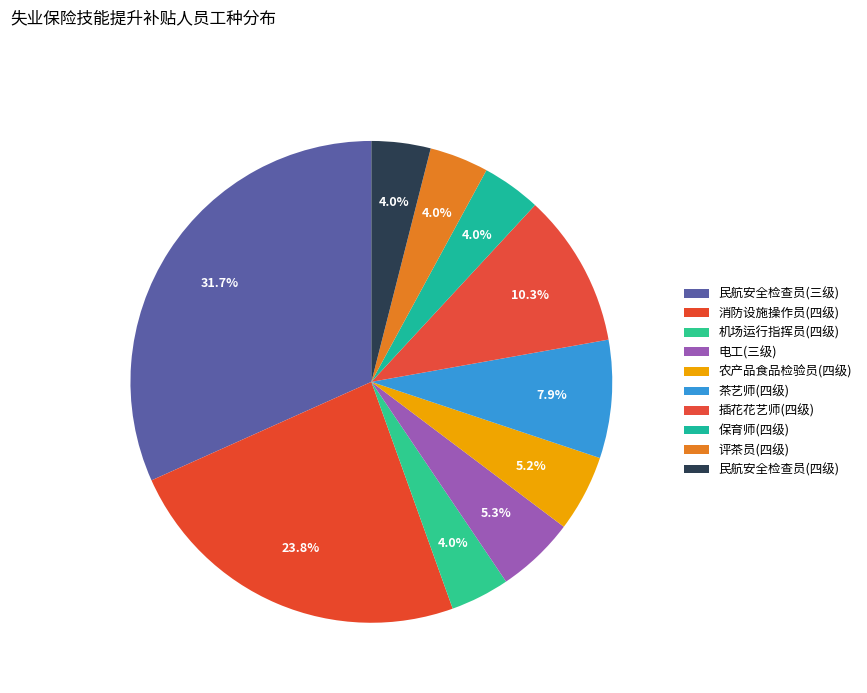

What is the total percentage of 电工(三级) and 消防设施操作员(四级)?

29.1%